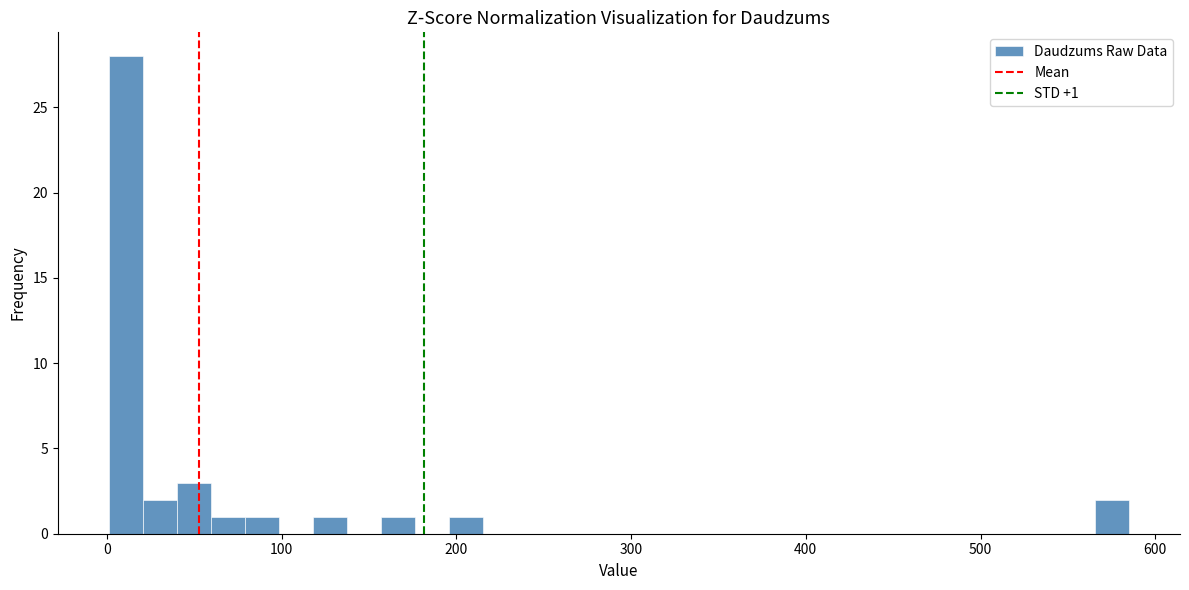

Around what value on the x-axis is the tallest bar? Give the approximate position of its centre, as read against the axis.

10